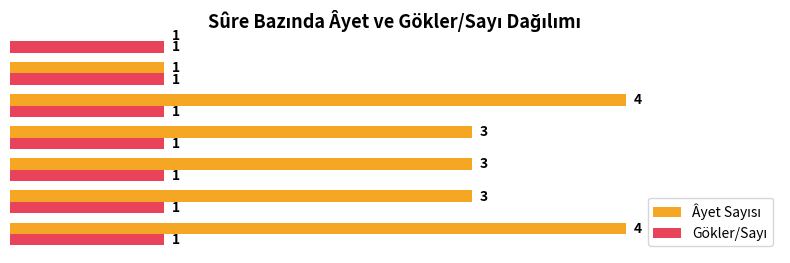

What is the difference between the maximum and second lowest values in the Âyet Sayısı series?

3.0